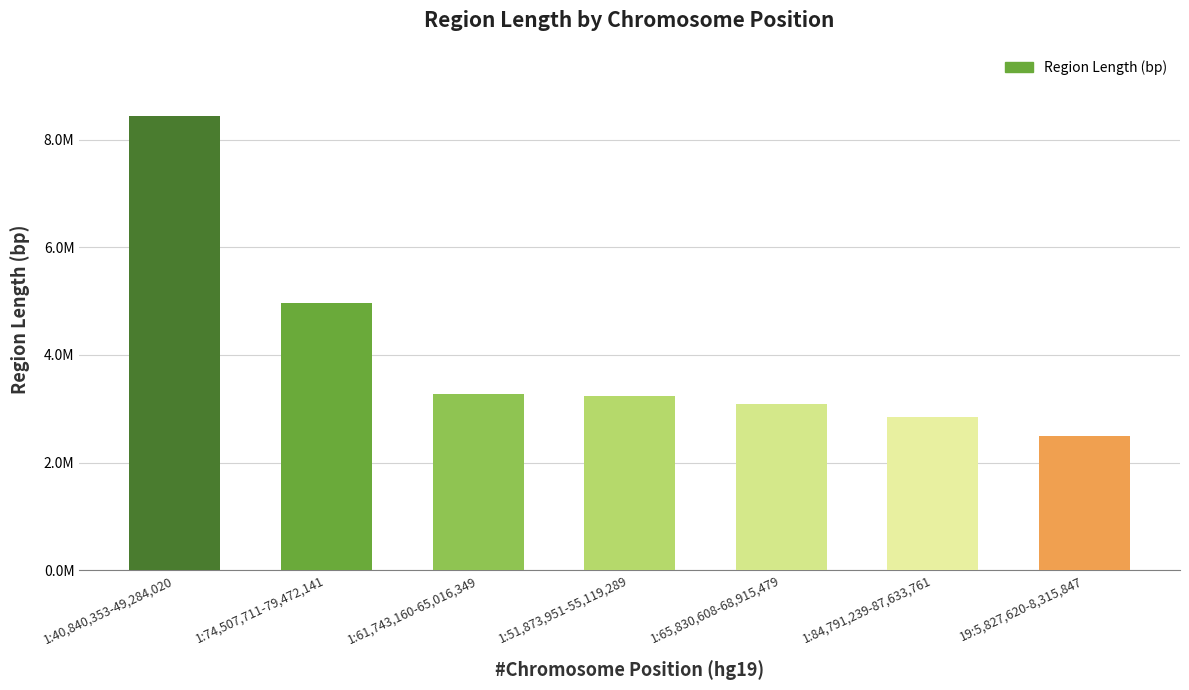

At which category does the chart reach its minimum across all series?

19:5,827,620-8,315,847